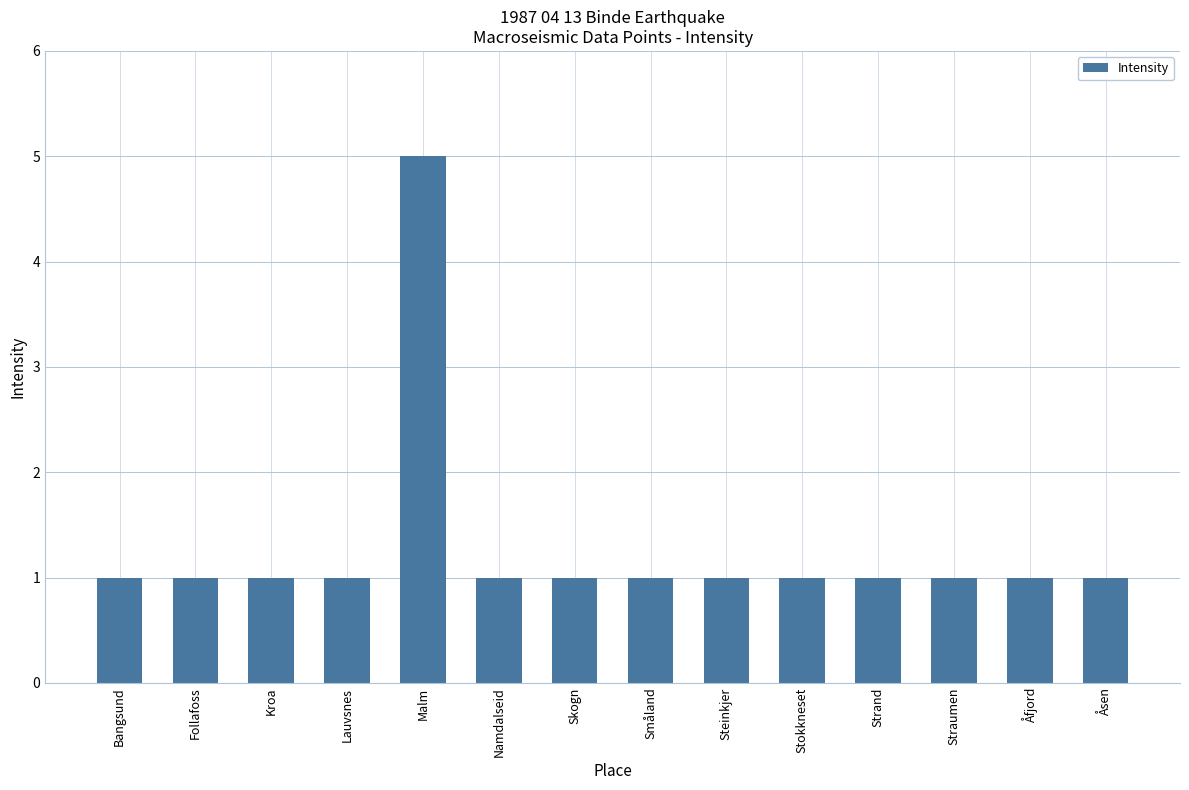

The chart shows a value of 0 at Steinkjer. True or false?

False